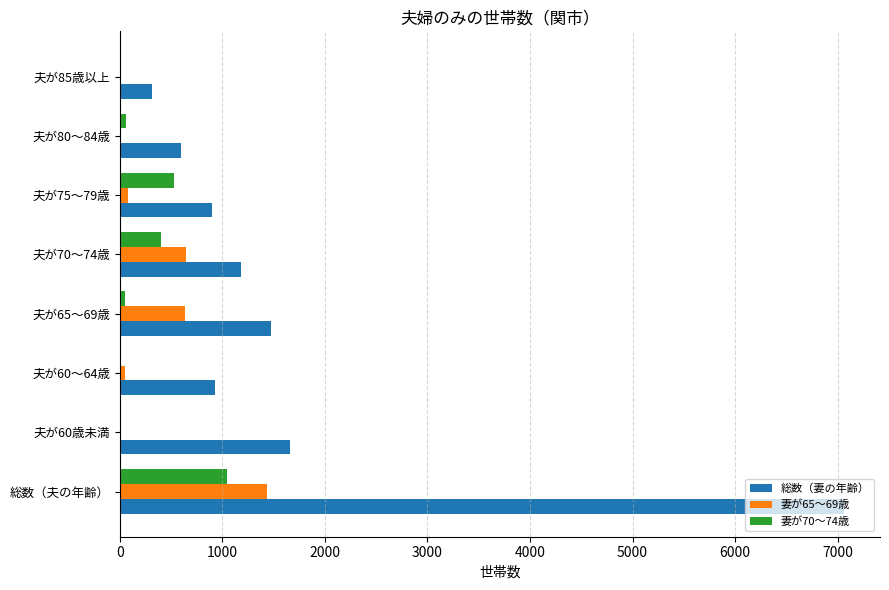

Which series changed the most between 総数（夫の年齢） and 夫が60～64歳?

総数（妻の年齢）